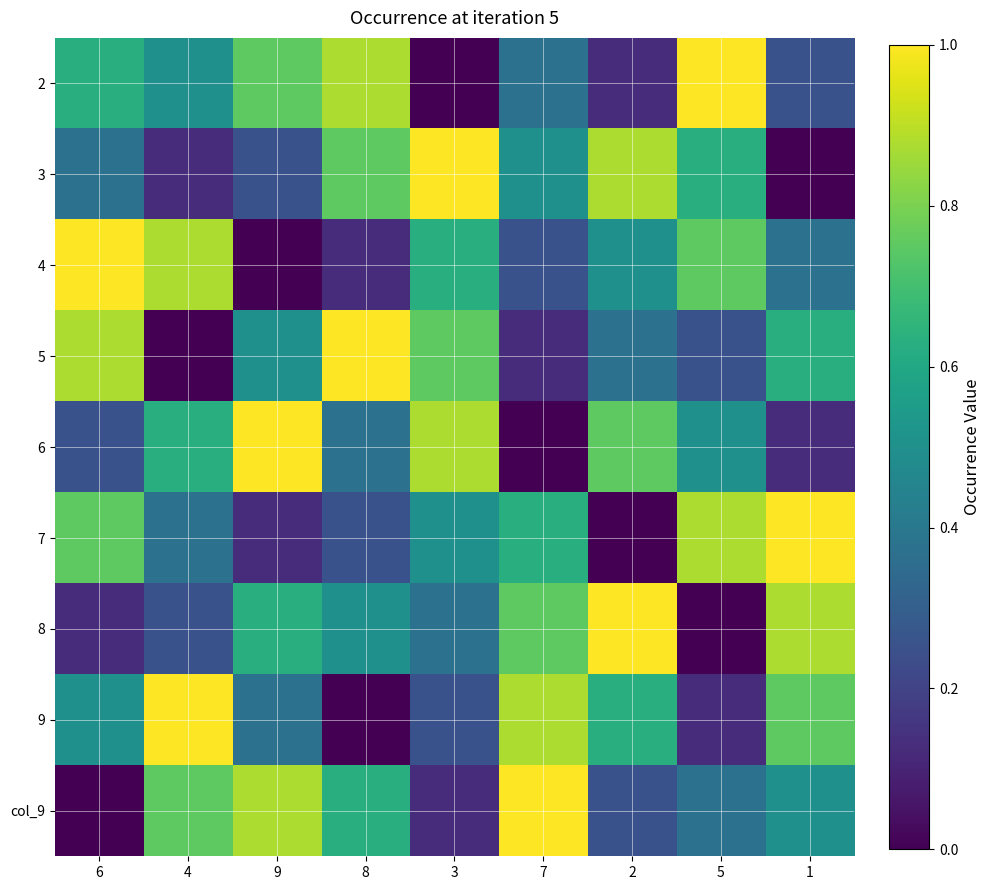

At how many categories does at least one series exceed 0?

9